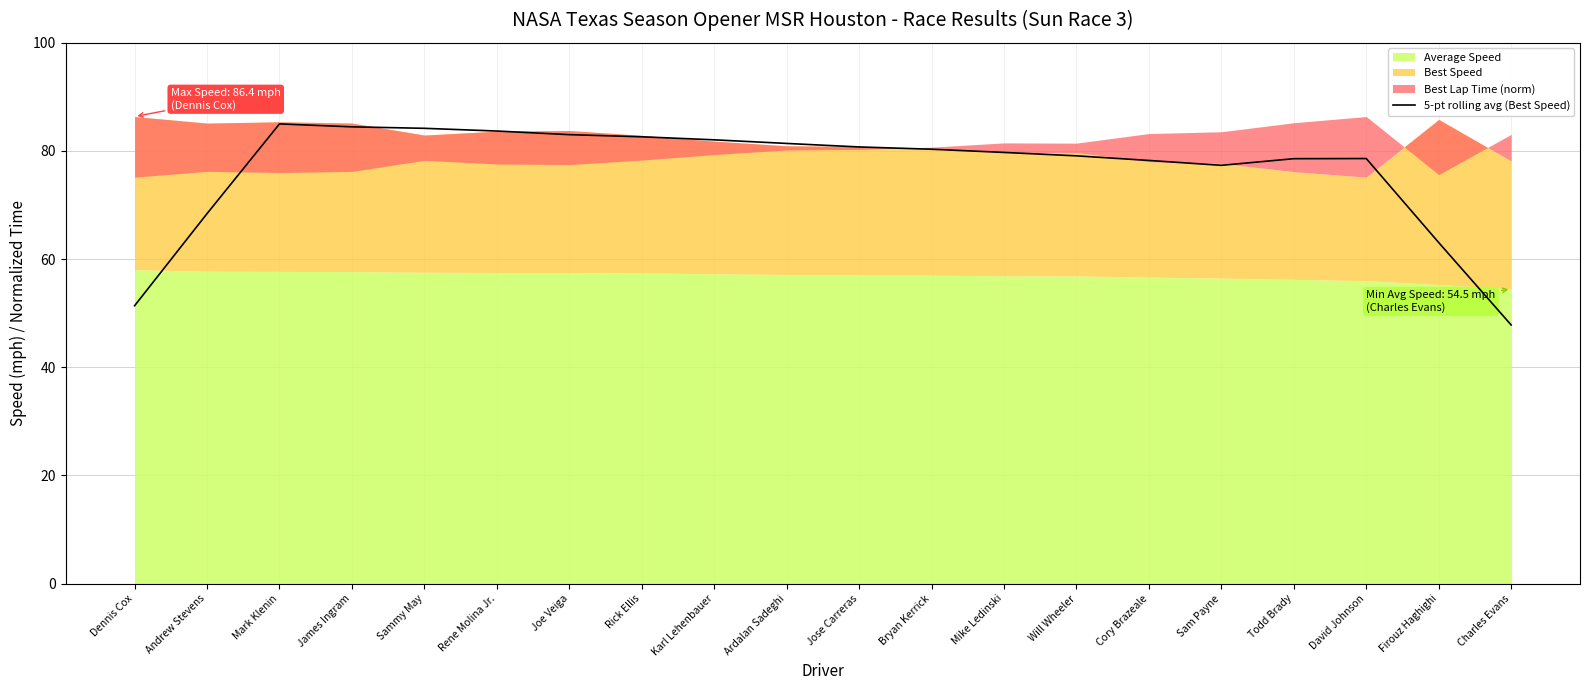

Rank the categories by value from lowest to highest.

Charles Evans, Dennis Cox, Firouz Haghighi, Andrew Stevens, Sam Payne, Cory Brazeale, Todd Brady, David Johnson, Will Wheeler, Mike Ledinski, Bryan Kerrick, Jose Carreras, Ardalan Sadeghi, Karl Lehenbauer, Rick Ellis, Joe Veiga, Rene Molina Jr., Sammy May, James Ingram, Mark Klenin